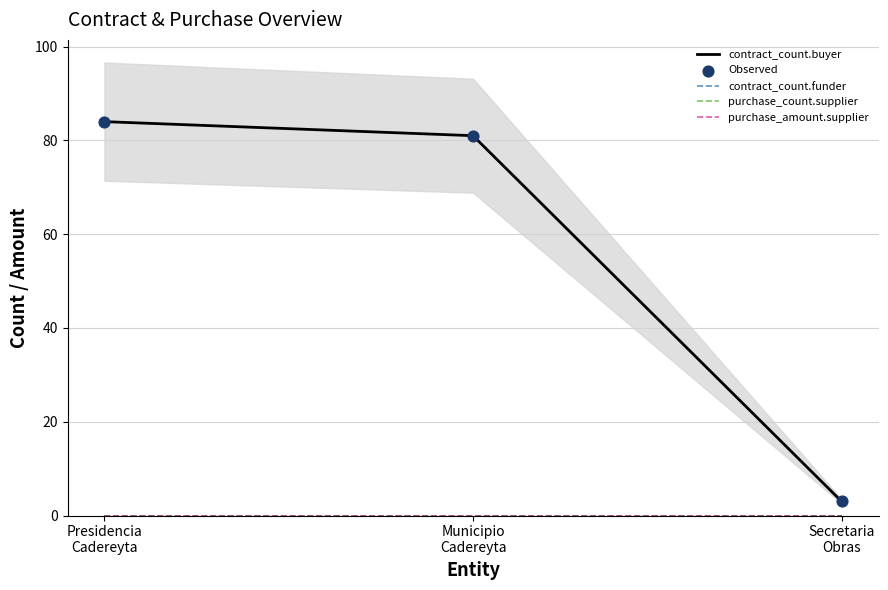

At which category is the sum across all series the highest?

Presidencia
Cadereyta